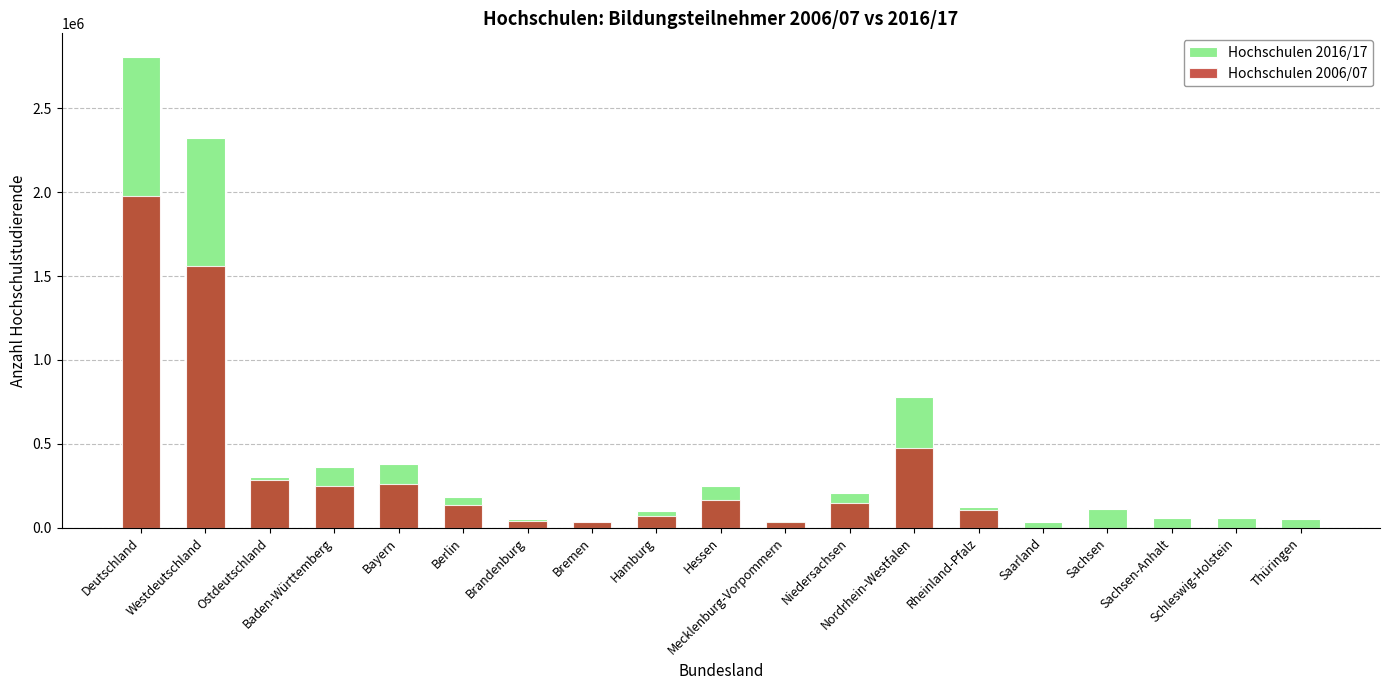

What is the average value of the Hochschulen 2006/07 series?

290991